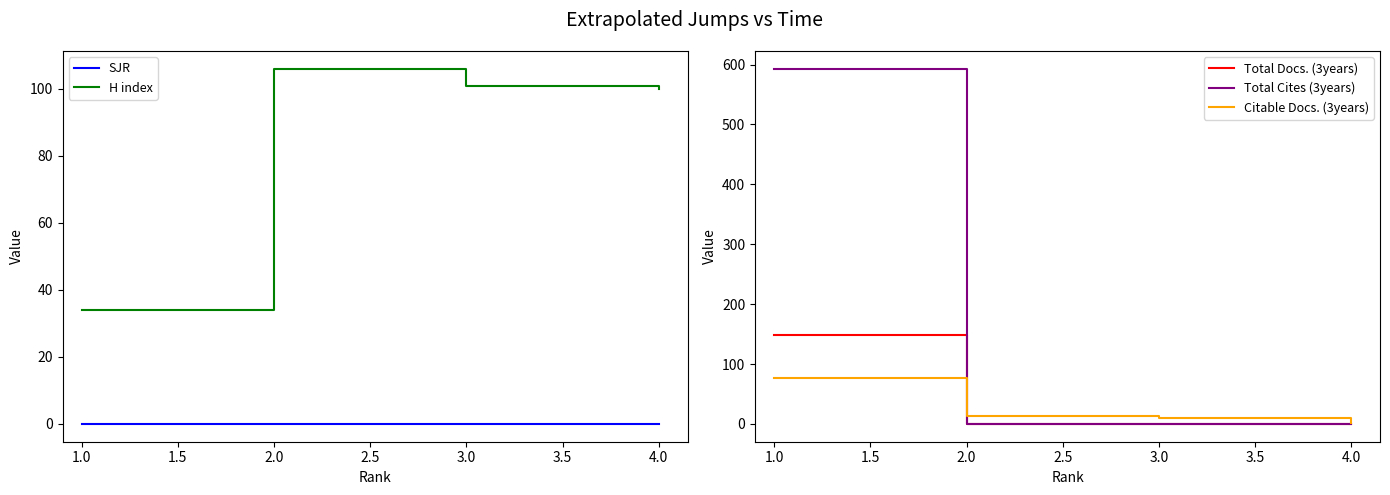

True or false: H index has a value of 101 at 3.0.

True